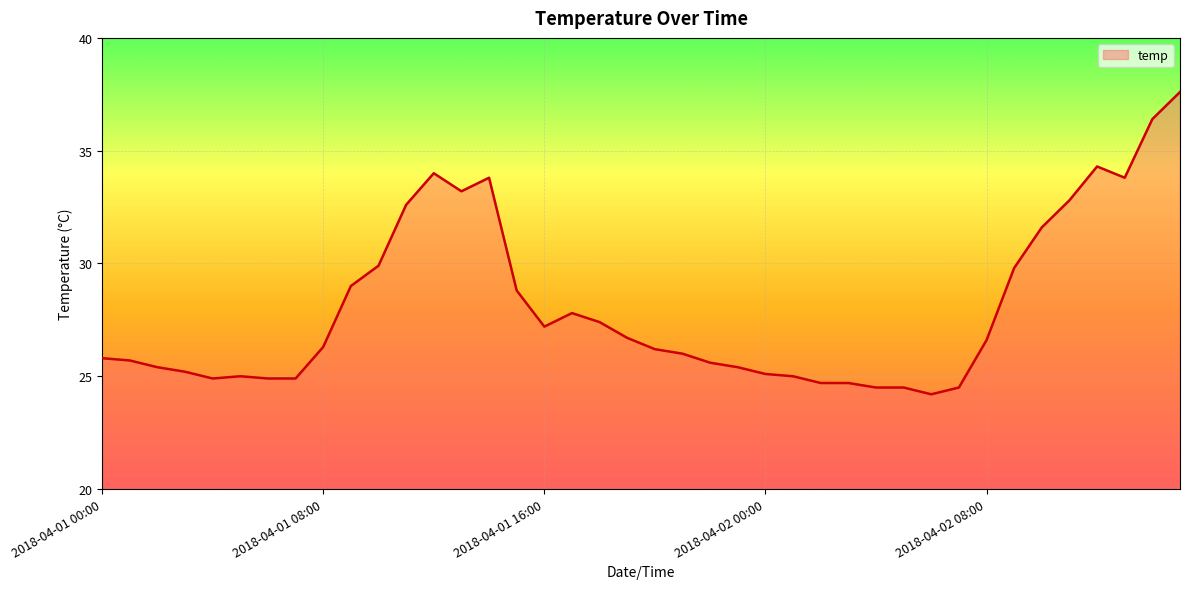

Rank the categories by value from highest to lowest.

2018-04-02 15:00, 2018-04-02 14:00, 2018-04-02 12:00, 2018-04-01 12:00, 2018-04-01 14:00, 2018-04-02 13:00, 2018-04-01 13:00, 2018-04-02 11:00, 2018-04-01 11:00, 2018-04-02 10:00, 2018-04-01 10:00, 2018-04-02 09:00, 2018-04-01 09:00, 2018-04-01 15:00, 2018-04-01 17:00, 2018-04-01 18:00, 2018-04-01 16:00, 2018-04-01 19:00, 2018-04-02 08:00, 2018-04-01 08:00, 2018-04-01 20:00, 2018-04-01 21:00, 2018-04-01 00:00, 2018-04-01 01:00, 2018-04-01 22:00, 2018-04-01 02:00, 2018-04-01 23:00, 2018-04-01 03:00, 2018-04-02 00:00, 2018-04-01 05:00, 2018-04-02 01:00, 2018-04-01 04:00, 2018-04-01 06:00, 2018-04-01 07:00, 2018-04-02 02:00, 2018-04-02 03:00, 2018-04-02 04:00, 2018-04-02 05:00, 2018-04-02 07:00, 2018-04-02 06:00